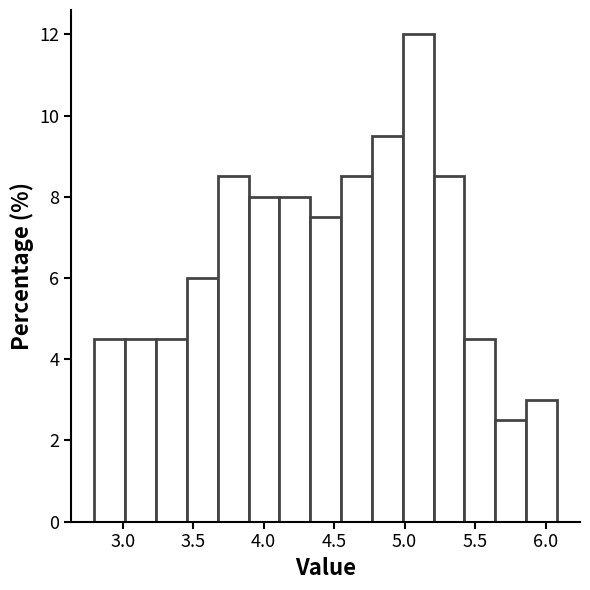

Which range on the x-axis has the tallest bar?

5.00 to 5.20